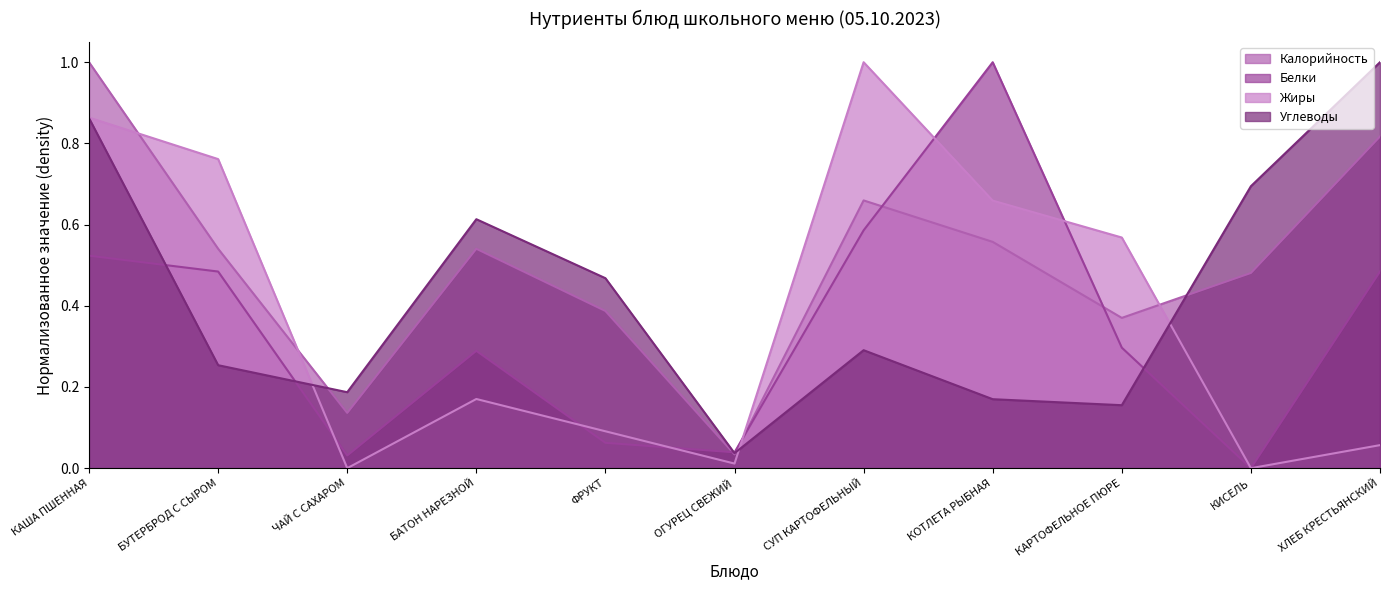

List the series in order of their overall mean, lowest first.

Белки, Жиры, Углеводы, Калорийность